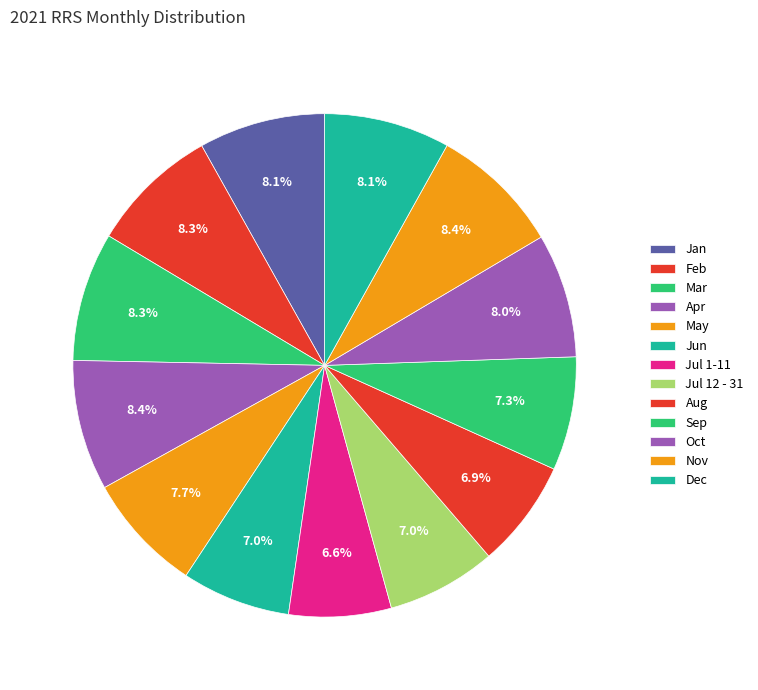

How many slices are in this pie chart?

13